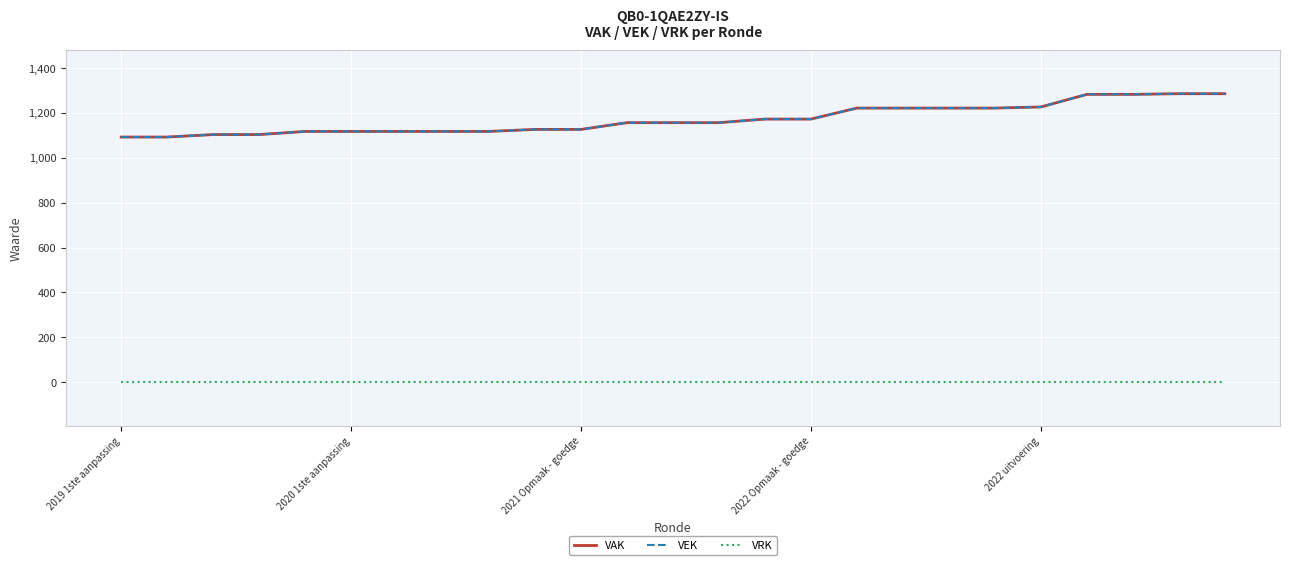

Is this an area chart (filled region under the line)?

No